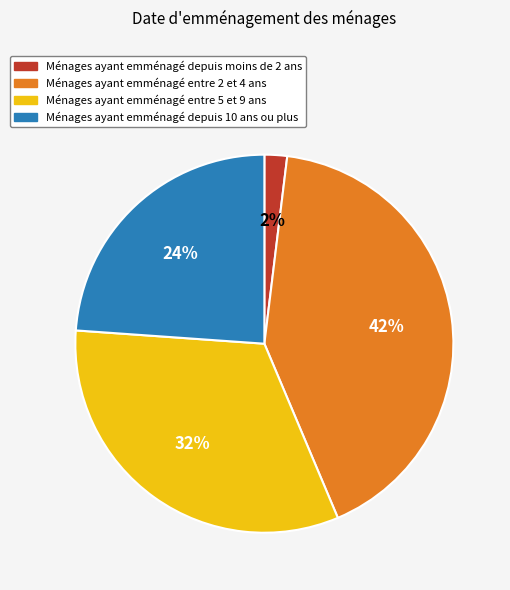

To the nearest percent, what is the average slice percentage?

25%